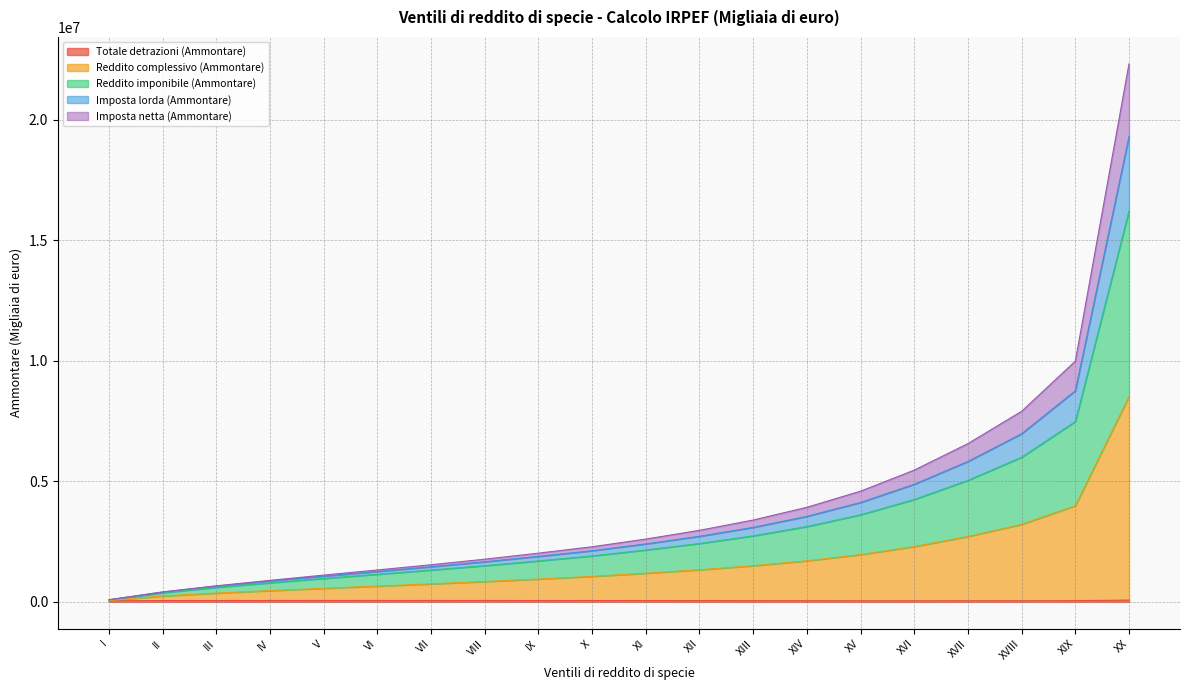

At which category is the sum across all series the highest?

XX